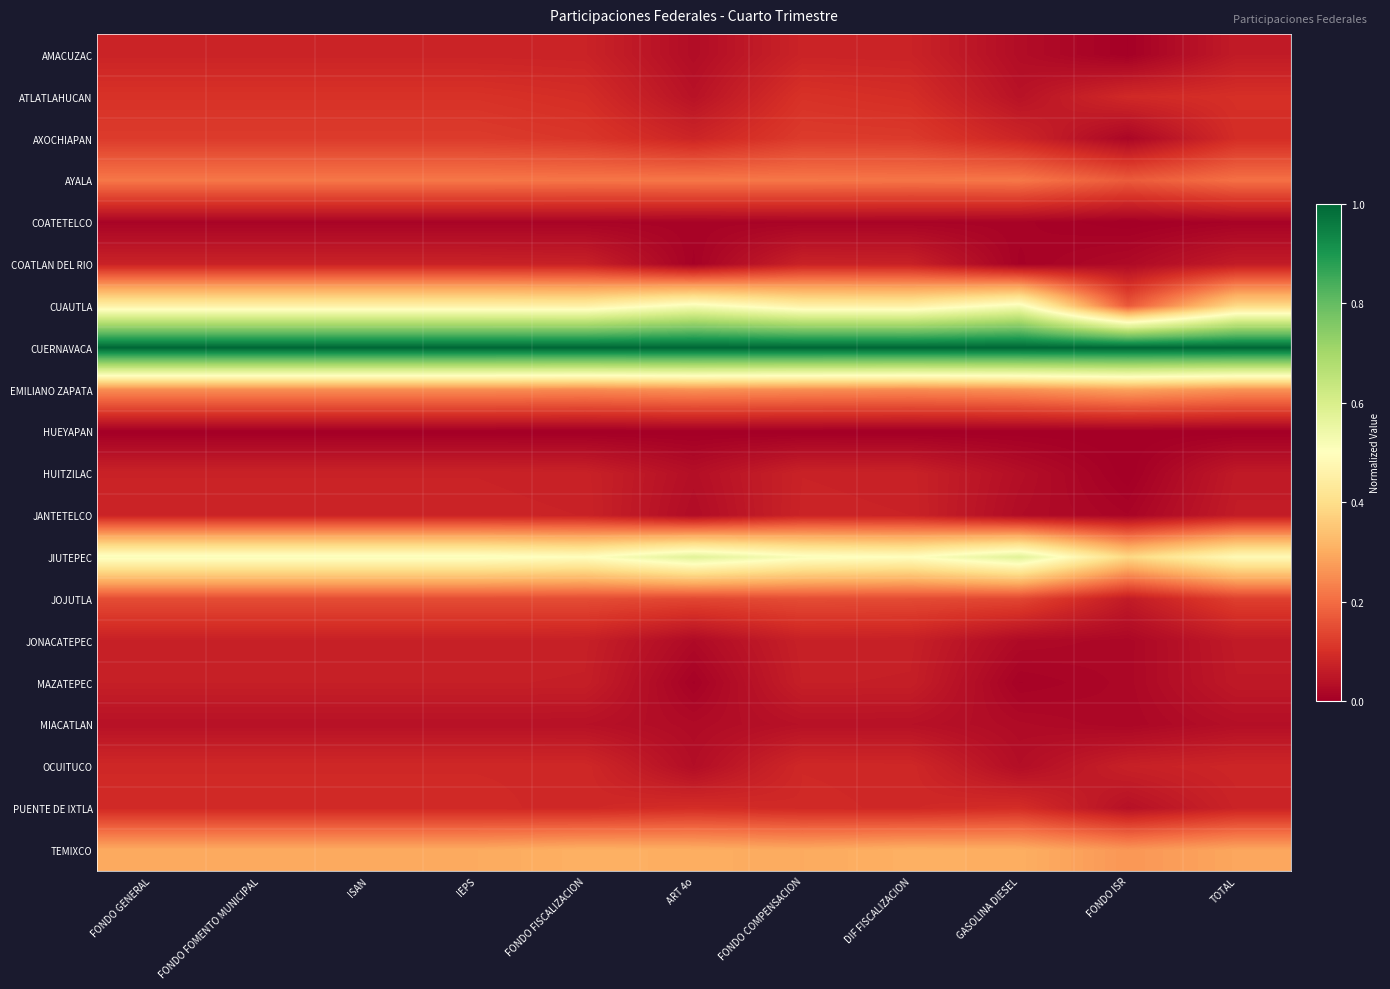

Reading right to left, extract all data points from this chart.

AMACUZAC: TOTAL=0.1	FONDO ISR=0.0	GASOLINA DIESEL=0.0	DIF FISCALIZACION=0.1	FONDO COMPENSACION=0.1	ART 4o=0.0	FONDO FISCALIZACION=0.1	IEPS=0.1	ISAN=0.1	FONDO FOMENTO MUNICIPAL=0.1	FONDO GENERAL=0.1
ATLATLAHUCAN: TOTAL=0.1	FONDO ISR=0.1	GASOLINA DIESEL=0.0	DIF FISCALIZACION=0.1	FONDO COMPENSACION=0.1	ART 4o=0.0	FONDO FISCALIZACION=0.1	IEPS=0.1	ISAN=0.1	FONDO FOMENTO MUNICIPAL=0.1	FONDO GENERAL=0.1
AXOCHIAPAN: TOTAL=0.1	FONDO ISR=0.0	GASOLINA DIESEL=0.1	DIF FISCALIZACION=0.1	FONDO COMPENSACION=0.1	ART 4o=0.1	FONDO FISCALIZACION=0.1	IEPS=0.1	ISAN=0.1	FONDO FOMENTO MUNICIPAL=0.1	FONDO GENERAL=0.1
AYALA: TOTAL=0.2	FONDO ISR=0.2	GASOLINA DIESEL=0.2	DIF FISCALIZACION=0.2	FONDO COMPENSACION=0.2	ART 4o=0.2	FONDO FISCALIZACION=0.2	IEPS=0.2	ISAN=0.2	FONDO FOMENTO MUNICIPAL=0.2	FONDO GENERAL=0.2
COATETELCO: TOTAL=0.0	FONDO ISR=0.0	GASOLINA DIESEL=0.0	DIF FISCALIZACION=0.0	FONDO COMPENSACION=0.0	ART 4o=0.0	FONDO FISCALIZACION=0.0	IEPS=0.0	ISAN=0.0	FONDO FOMENTO MUNICIPAL=0.0	FONDO GENERAL=0.0
COATLAN DEL RIO: TOTAL=0.1	FONDO ISR=0.0	GASOLINA DIESEL=0.0	DIF FISCALIZACION=0.1	FONDO COMPENSACION=0.1	ART 4o=0.0	FONDO FISCALIZACION=0.1	IEPS=0.1	ISAN=0.1	FONDO FOMENTO MUNICIPAL=0.1	FONDO GENERAL=0.1
CUAUTLA: TOTAL=0.4	FONDO ISR=0.2	GASOLINA DIESEL=0.5	DIF FISCALIZACION=0.5	FONDO COMPENSACION=0.5	ART 4o=0.5	FONDO FISCALIZACION=0.5	IEPS=0.5	ISAN=0.5	FONDO FOMENTO MUNICIPAL=0.5	FONDO GENERAL=0.5
CUERNAVACA: TOTAL=1.0	FONDO ISR=1.0	GASOLINA DIESEL=1.0	DIF FISCALIZACION=1.0	FONDO COMPENSACION=1.0	ART 4o=1.0	FONDO FISCALIZACION=1.0	IEPS=1.0	ISAN=1.0	FONDO FOMENTO MUNICIPAL=1.0	FONDO GENERAL=1.0
EMILIANO ZAPATA: TOTAL=0.3	FONDO ISR=0.3	GASOLINA DIESEL=0.3	DIF FISCALIZACION=0.2	FONDO COMPENSACION=0.3	ART 4o=0.3	FONDO FISCALIZACION=0.2	IEPS=0.3	ISAN=0.3	FONDO FOMENTO MUNICIPAL=0.3	FONDO GENERAL=0.3
HUEYAPAN: TOTAL=0.0	FONDO ISR=0.0	GASOLINA DIESEL=0.0	DIF FISCALIZACION=0.0	FONDO COMPENSACION=0.0	ART 4o=0.0	FONDO FISCALIZACION=0.0	IEPS=0.0	ISAN=0.0	FONDO FOMENTO MUNICIPAL=0.0	FONDO GENERAL=0.0
HUITZILAC: TOTAL=0.1	FONDO ISR=0.0	GASOLINA DIESEL=0.0	DIF FISCALIZACION=0.1	FONDO COMPENSACION=0.1	ART 4o=0.0	FONDO FISCALIZACION=0.1	IEPS=0.1	ISAN=0.1	FONDO FOMENTO MUNICIPAL=0.1	FONDO GENERAL=0.1
JANTETELCO: TOTAL=0.1	FONDO ISR=0.0	GASOLINA DIESEL=0.0	DIF FISCALIZACION=0.1	FONDO COMPENSACION=0.1	ART 4o=0.0	FONDO FISCALIZACION=0.1	IEPS=0.1	ISAN=0.1	FONDO FOMENTO MUNICIPAL=0.1	FONDO GENERAL=0.1
JIUTEPEC: TOTAL=0.5	FONDO ISR=0.4	GASOLINA DIESEL=0.6	DIF FISCALIZACION=0.5	FONDO COMPENSACION=0.5	ART 4o=0.6	FONDO FISCALIZACION=0.5	IEPS=0.5	ISAN=0.5	FONDO FOMENTO MUNICIPAL=0.5	FONDO GENERAL=0.5
JOJUTLA: TOTAL=0.1	FONDO ISR=0.1	GASOLINA DIESEL=0.1	DIF FISCALIZACION=0.1	FONDO COMPENSACION=0.1	ART 4o=0.1	FONDO FISCALIZACION=0.1	IEPS=0.1	ISAN=0.1	FONDO FOMENTO MUNICIPAL=0.1	FONDO GENERAL=0.1
JONACATEPEC: TOTAL=0.1	FONDO ISR=0.0	GASOLINA DIESEL=0.0	DIF FISCALIZACION=0.1	FONDO COMPENSACION=0.1	ART 4o=0.0	FONDO FISCALIZACION=0.1	IEPS=0.1	ISAN=0.1	FONDO FOMENTO MUNICIPAL=0.1	FONDO GENERAL=0.1
MAZATEPEC: TOTAL=0.1	FONDO ISR=0.0	GASOLINA DIESEL=0.0	DIF FISCALIZACION=0.1	FONDO COMPENSACION=0.1	ART 4o=0.0	FONDO FISCALIZACION=0.1	IEPS=0.1	ISAN=0.1	FONDO FOMENTO MUNICIPAL=0.1	FONDO GENERAL=0.1
MIACATLAN: TOTAL=0.0	FONDO ISR=0.0	GASOLINA DIESEL=0.0	DIF FISCALIZACION=0.0	FONDO COMPENSACION=0.0	ART 4o=0.0	FONDO FISCALIZACION=0.0	IEPS=0.0	ISAN=0.0	FONDO FOMENTO MUNICIPAL=0.0	FONDO GENERAL=0.0
OCUITUCO: TOTAL=0.1	FONDO ISR=0.1	GASOLINA DIESEL=0.0	DIF FISCALIZACION=0.1	FONDO COMPENSACION=0.1	ART 4o=0.0	FONDO FISCALIZACION=0.1	IEPS=0.1	ISAN=0.1	FONDO FOMENTO MUNICIPAL=0.1	FONDO GENERAL=0.1
PUENTE DE IXTLA: TOTAL=0.1	FONDO ISR=0.0	GASOLINA DIESEL=0.1	DIF FISCALIZACION=0.1	FONDO COMPENSACION=0.1	ART 4o=0.1	FONDO FISCALIZACION=0.1	IEPS=0.1	ISAN=0.1	FONDO FOMENTO MUNICIPAL=0.1	FONDO GENERAL=0.1
TEMIXCO: TOTAL=0.3	FONDO ISR=0.3	GASOLINA DIESEL=0.3	DIF FISCALIZACION=0.3	FONDO COMPENSACION=0.3	ART 4o=0.3	FONDO FISCALIZACION=0.3	IEPS=0.3	ISAN=0.3	FONDO FOMENTO MUNICIPAL=0.3	FONDO GENERAL=0.3